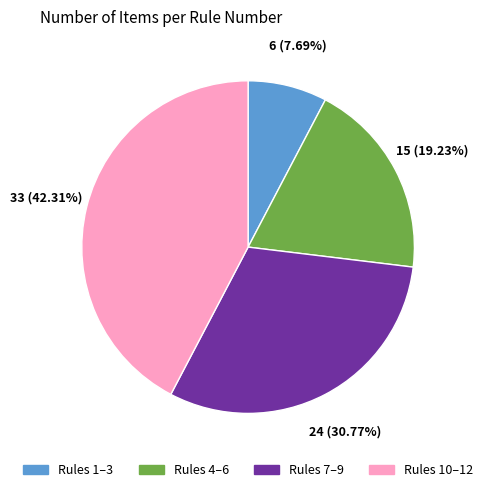

To the nearest percent, what is the difference between the largest and smallest slice percentages?

35%